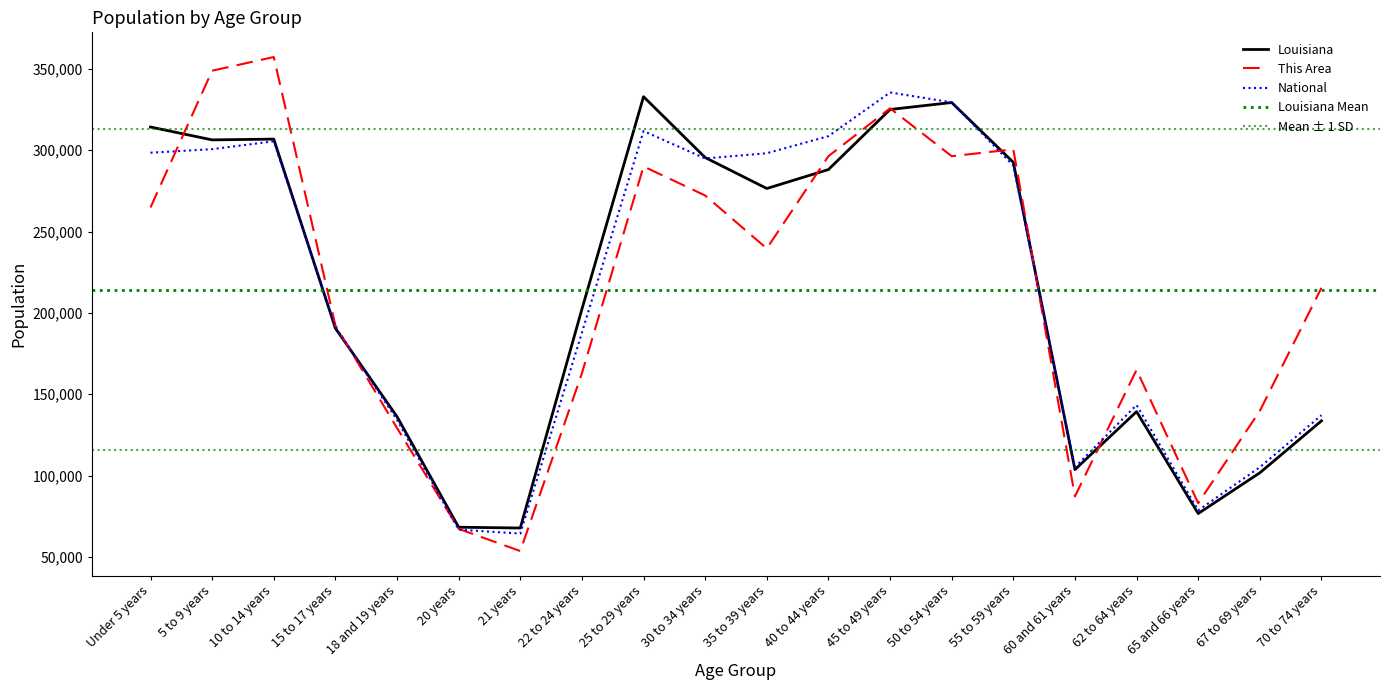

Reading left to right, list all the values displayed in this chart.

This Area: Under 5 years=264816.7	5 to 9 years=348885.5	10 to 14 years=357292.4	15 to 17 years=192307.4	18 and 19 years=129255.8	20 years=67255.0	21 years=53593.9	22 to 24 years=162883.3	25 to 29 years=290037.4	30 to 34 years=272172.8	35 to 39 years=239596.1	40 to 44 years=296342.5	45 to 49 years=325766.6	50 to 54 years=296342.5	55 to 59 years=300546.0	60 and 61 years=87221.4	62 to 64 years=164985.0	65 and 66 years=83017.9	67 to 69 years=139764.4	70 to 74 years=215426.3
Louisiana: Under 5 years=314260.0	5 to 9 years=306362.0	10 to 14 years=306836.0	15 to 17 years=190557.0	18 and 19 years=136222.0	20 years=68251.0	21 years=67763.0	22 to 24 years=202295.0	25 to 29 years=332925.0	30 to 34 years=295508.0	35 to 39 years=276479.0	40 to 44 years=288120.0	45 to 49 years=325046.0	50 to 54 years=329329.0	55 to 59 years=292567.0	60 and 61 years=103687.0	62 to 64 years=139308.0	65 and 66 years=76663.0	67 to 69 years=101702.0	70 to 74 years=133629.0
National: Under 5 years=298470.8	5 to 9 years=300647.0	10 to 14 years=305501.1	15 to 17 years=191396.3	18 and 19 years=134245.0	20 years=66769.2	21 years=64333.8	22 to 24 years=187825.6	25 to 29 years=311775.3	30 to 34 years=294935.7	35 to 39 years=298149.8	40 to 44 years=308659.5	45 to 49 years=335514.5	50 to 54 years=329450.0	55 to 59 years=290543.2	60 and 61 years=105103.8	62 to 64 years=143377.4	65 and 66 years=78600.4	67 to 69 years=105127.9	70 to 74 years=137082.9